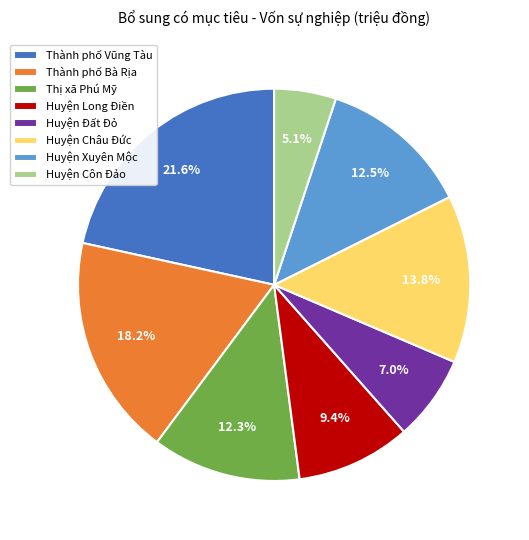

What is the largest slice in the pie chart?

Thành phố Vũng Tàu